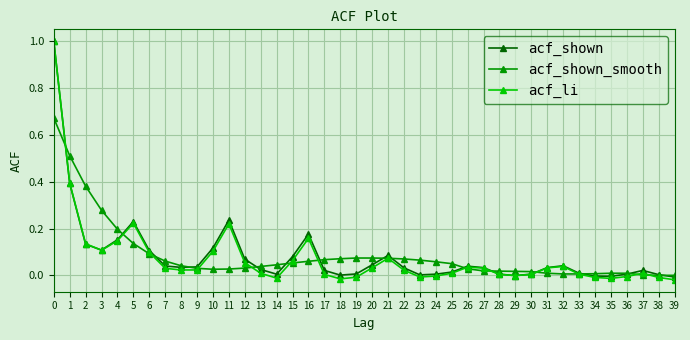

Is the value of acf_shown at 28 greater than the value of acf_shown_smooth at 4?

No